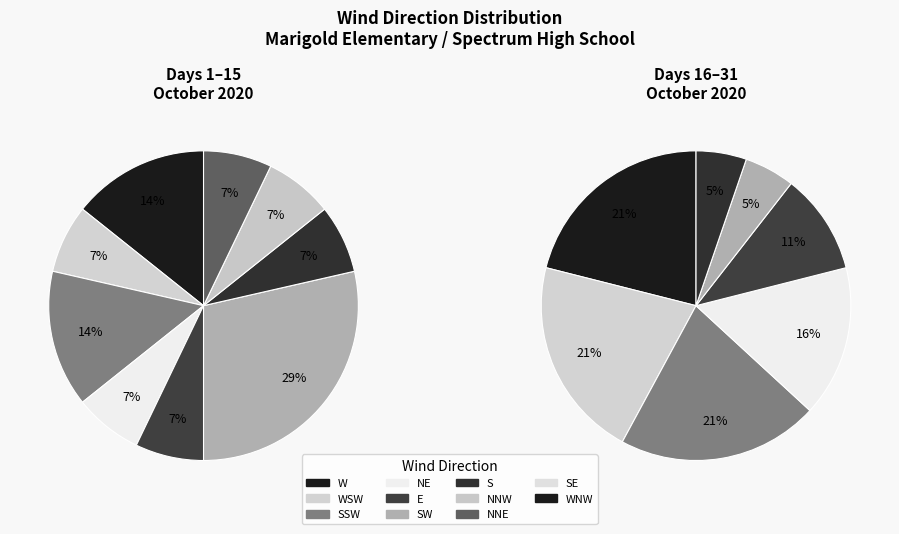

Is NNW the majority of the pie?

No